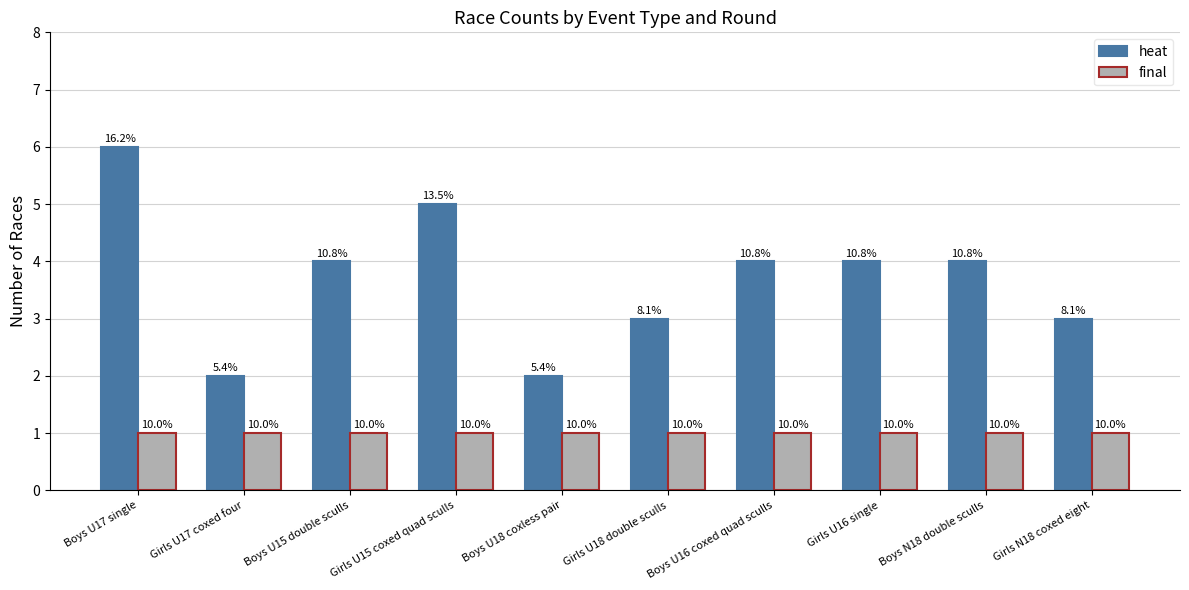

Where does the heat series first go above 4?

Boys U17 single